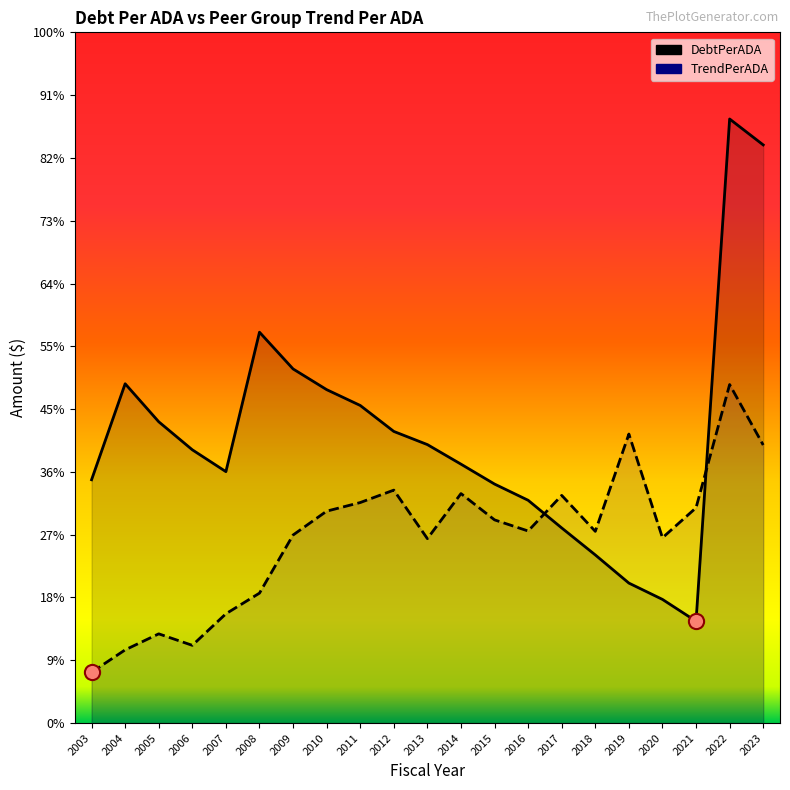

What is the total value across all series at 2020?

24598.5